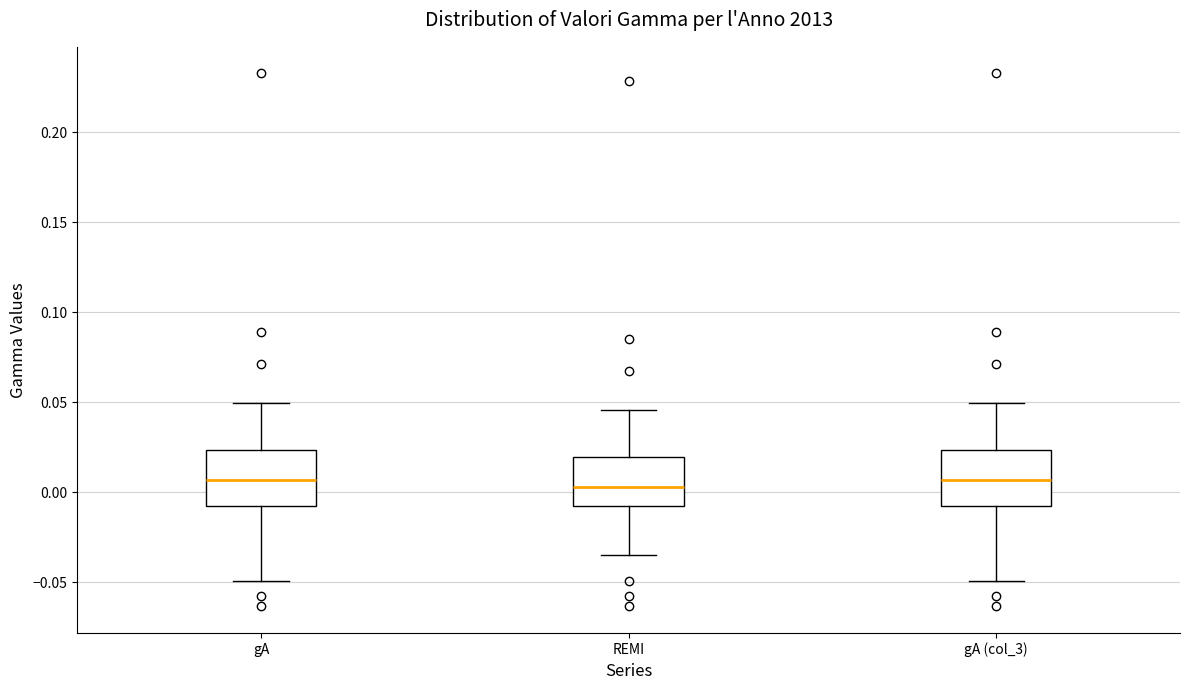

Reading left to right, read every box against the y-axis: the position of its median line, the range the box covers, and the ends of its whiskers. The values are not printed on the chart, so give them approximately, as read against the axis.

gA: median 0.005, box -0.010 to 0.025, whiskers -0.050 to 0.050
REMI: median 0.005, box -0.010 to 0.020, whiskers -0.035 to 0.045
gA (col_3): median 0.005, box -0.010 to 0.025, whiskers -0.050 to 0.050